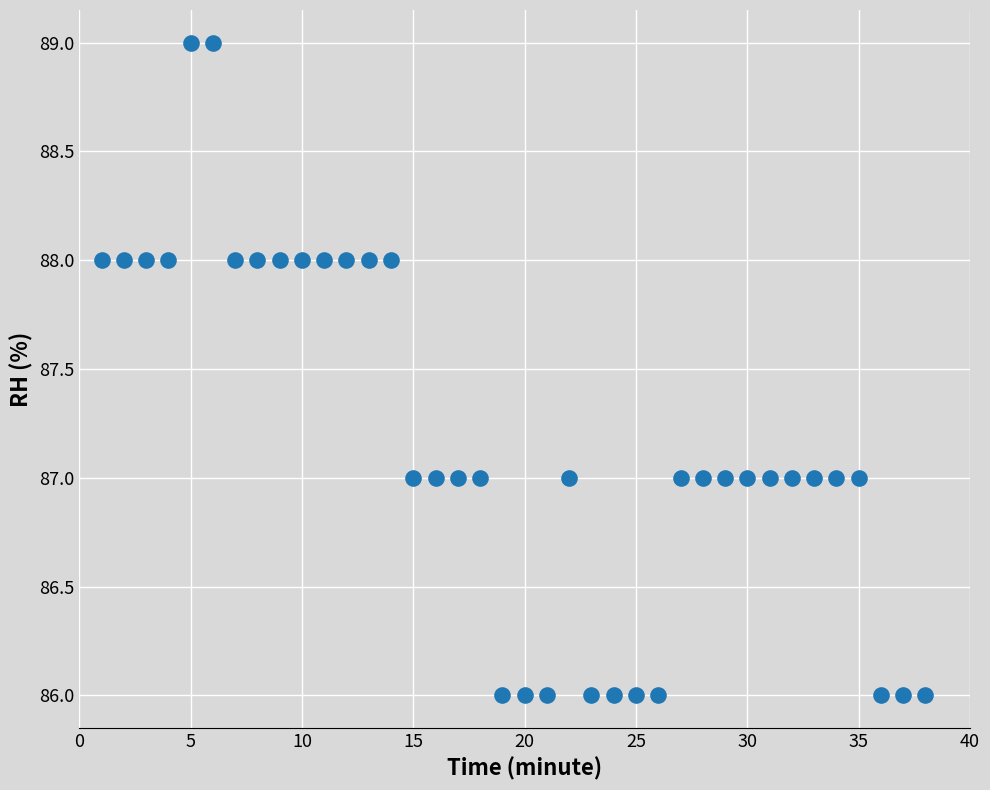

What is the range of X values (max minus min)?

37